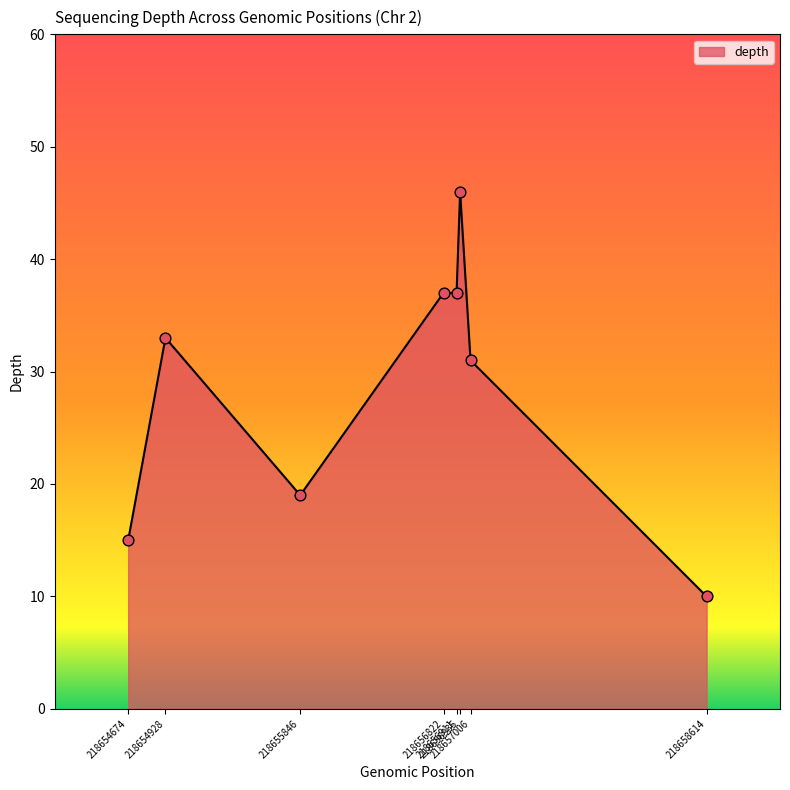

What is the difference between the second highest and minimum values?

27